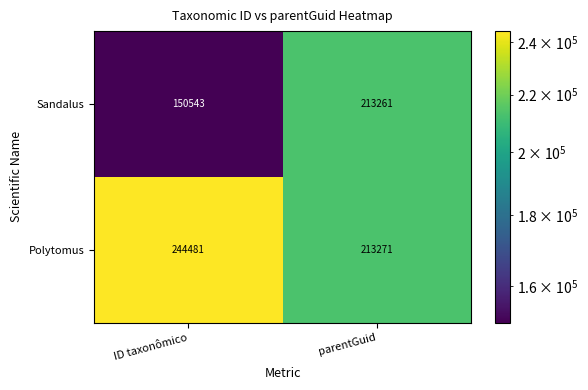

At which category does the chart reach its minimum across all series?

ID taxonômico